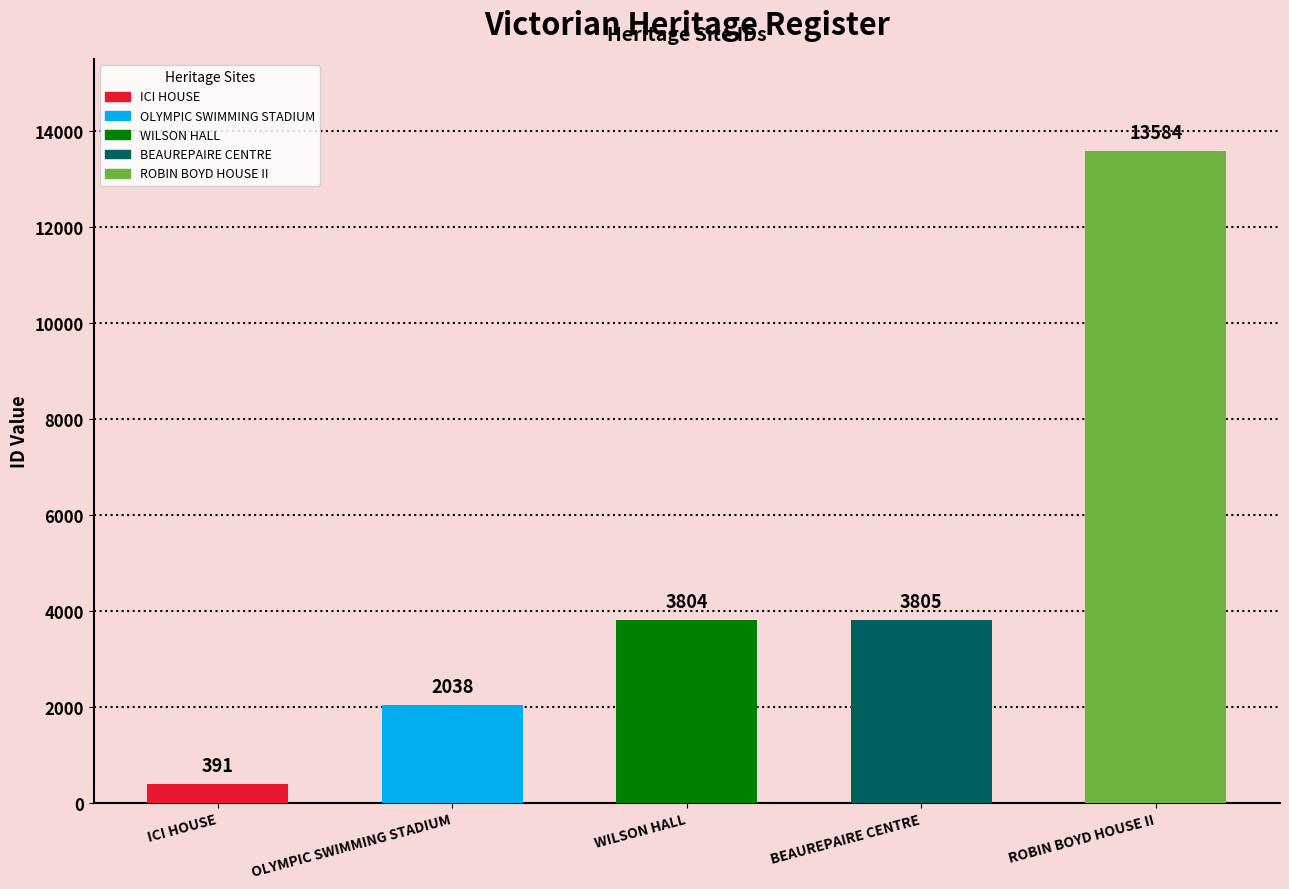

How many data points are less than 3804?

2